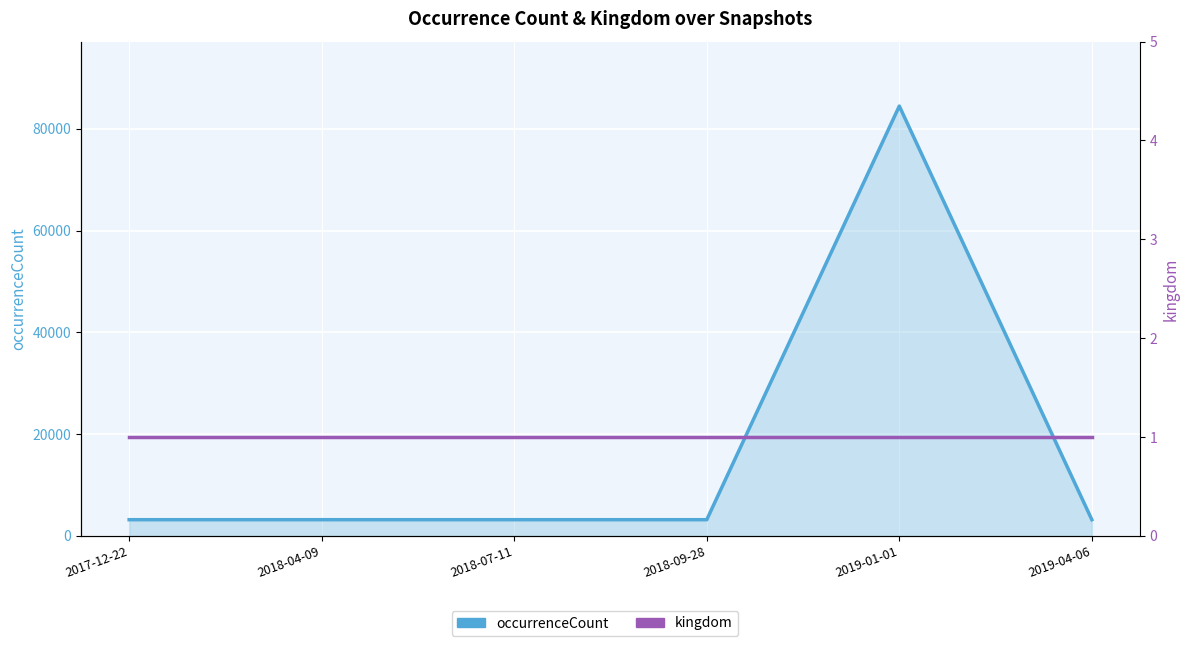

True or false: kingdom has a value of 1 at 2018-04-09.

False